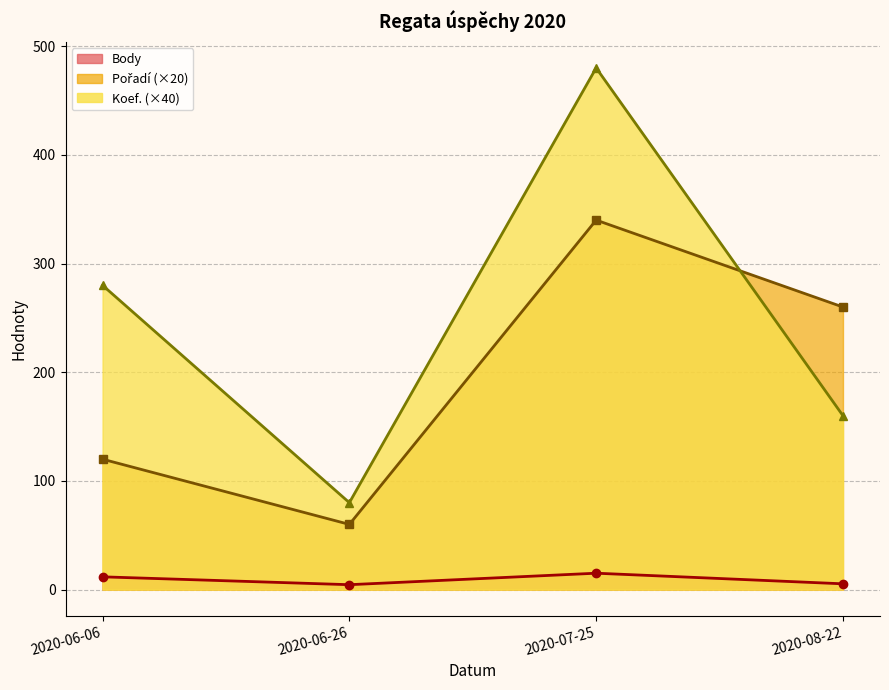

How many interior local valleys does the Body series have?

1